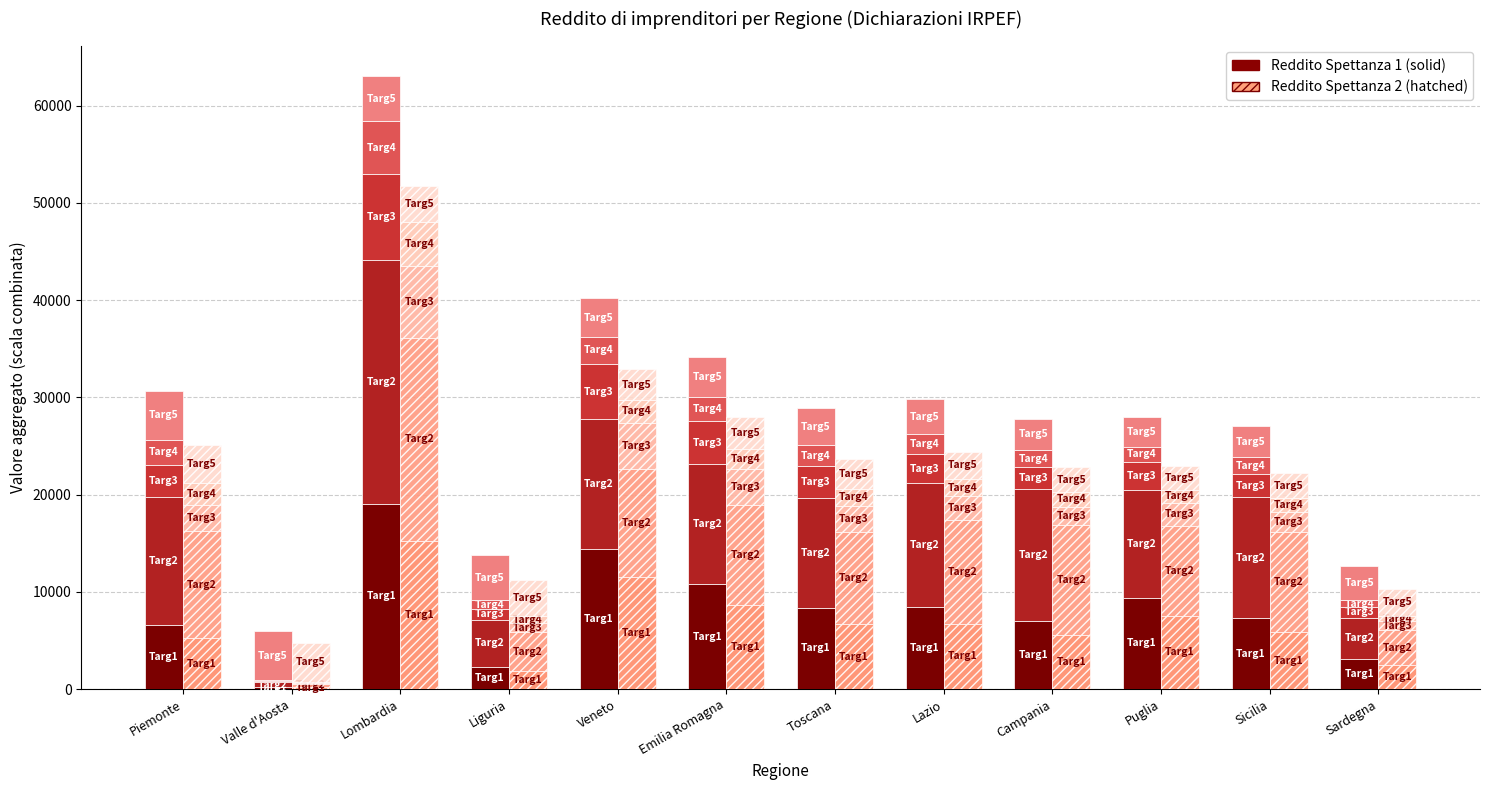

Where does the Frequenza (Reddito spettanza 1) series first go above 8373?

Lombardia